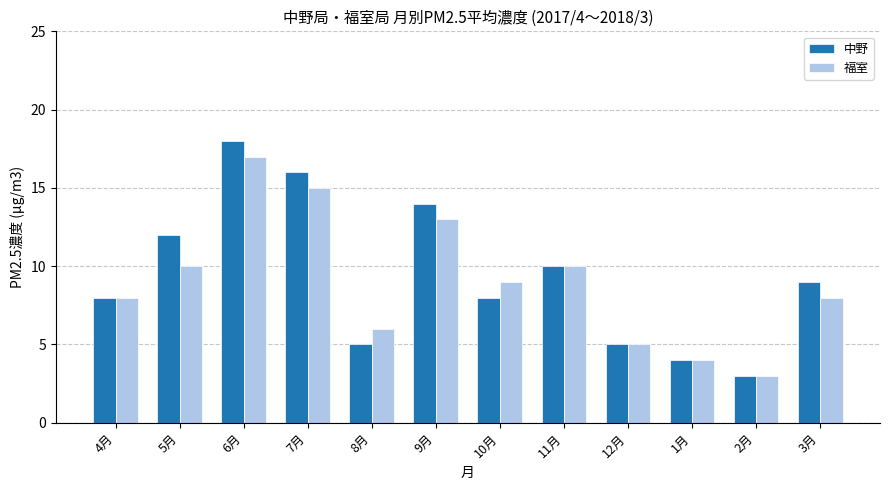

What is the label of the 4th bar from the right?

12月